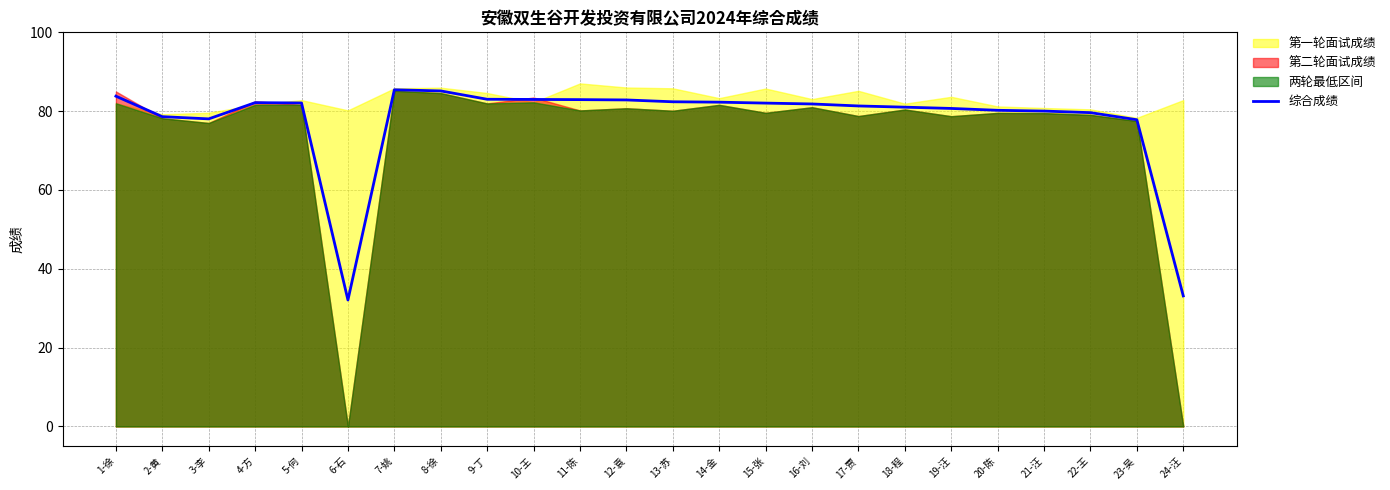

What is the highest value of the 综合成绩 series?

85.4